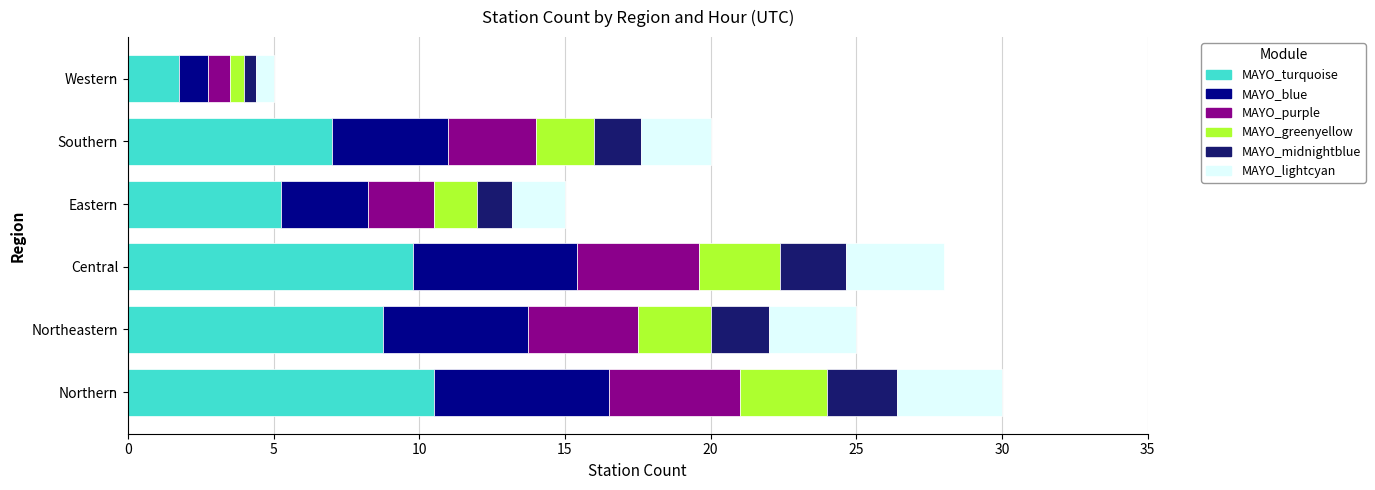

The value of Northern at 17Z is 40. True or false?

False